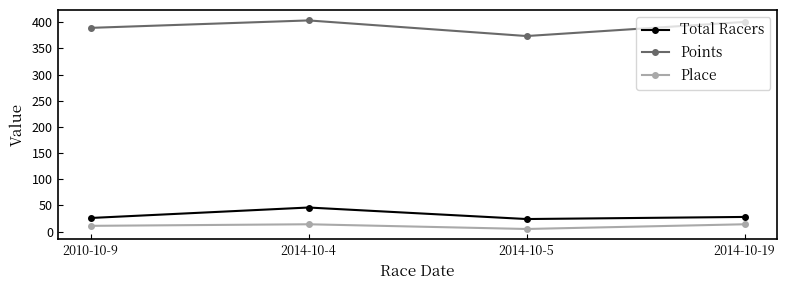

True or false: Place and Total Racers cross at least once.

False